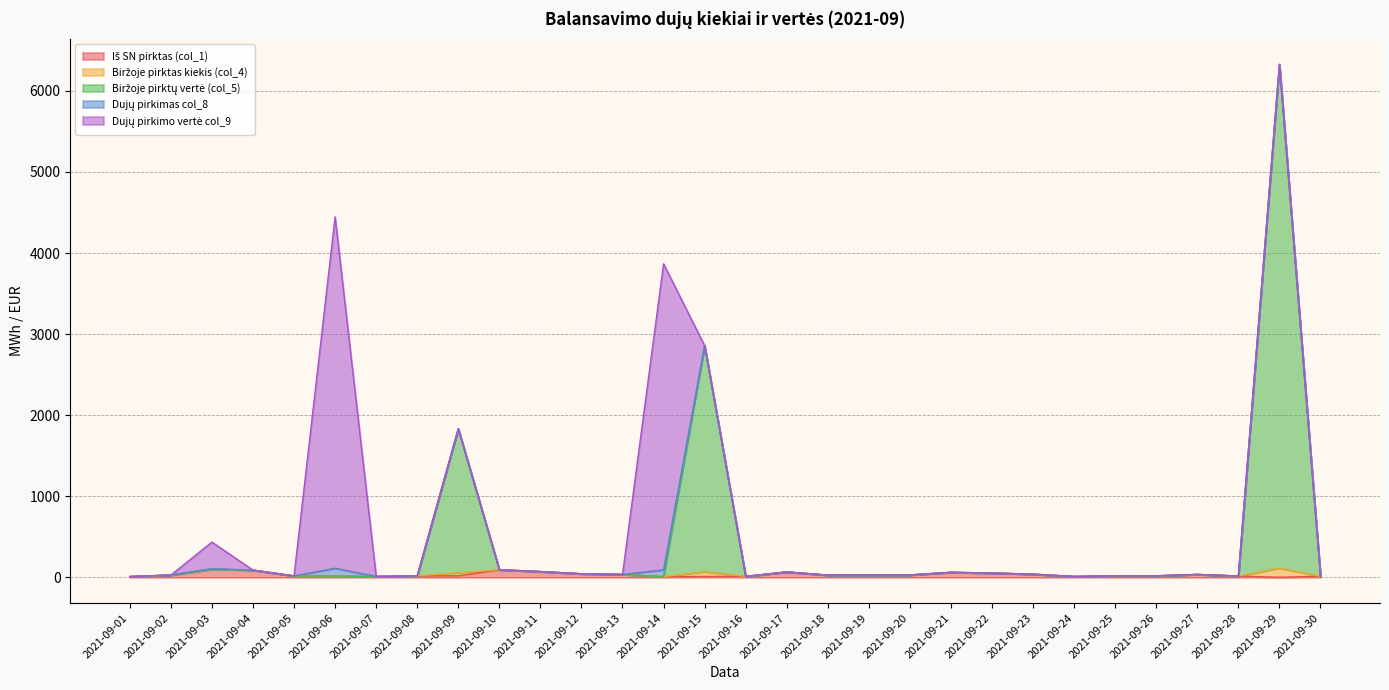

How many values in the Biržoje pirktų vertė (col_5) series are below 36?

14